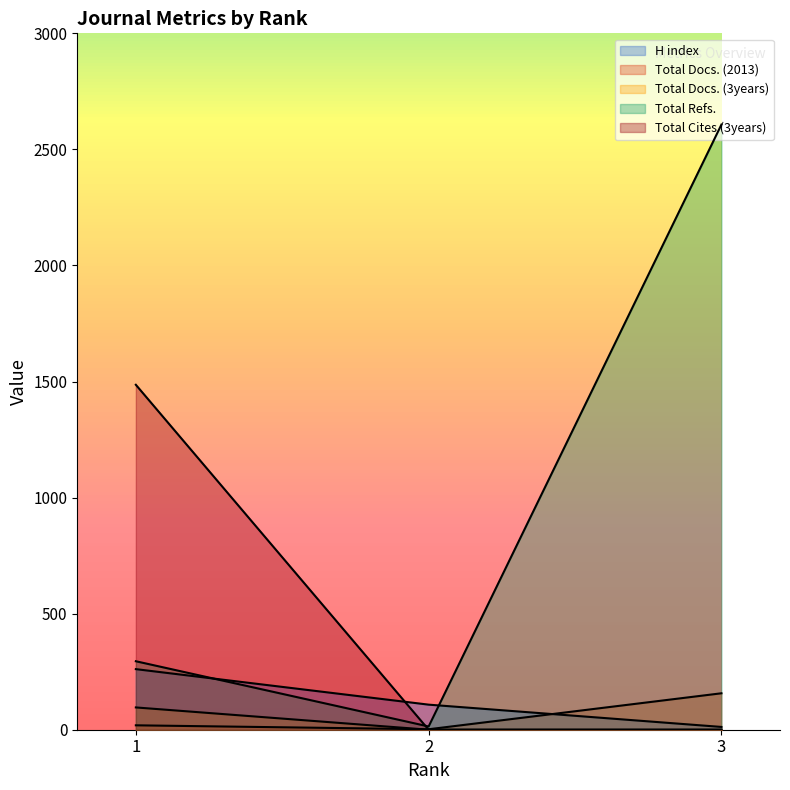

What is the difference between the Total Refs. values at 2 and 3?

2593